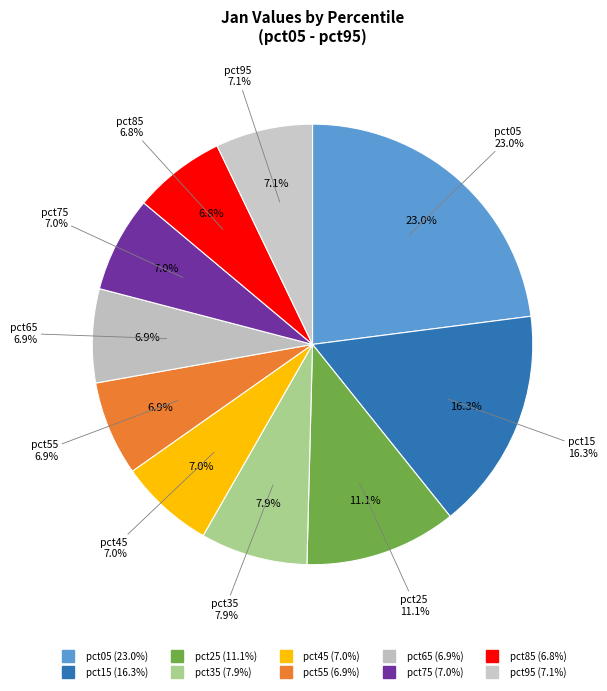

To the nearest percent, what is the difference between the largest and smallest slice percentages?

16%